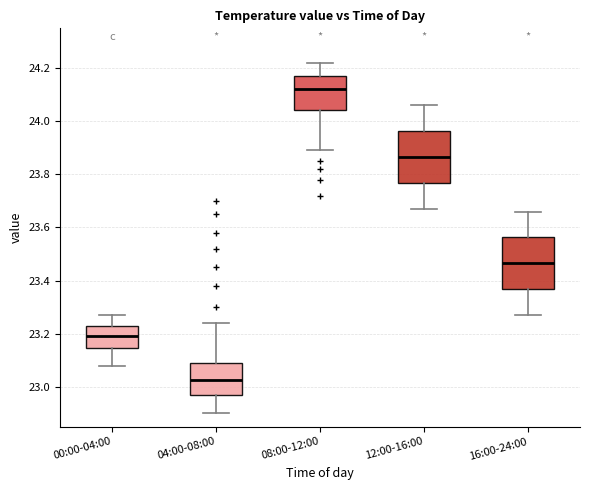

Where does the median line of the box for 12:00-16:00 sit on the y-axis? The values are not printed on the chart, so give them approximately, as read against the axis.

23.86